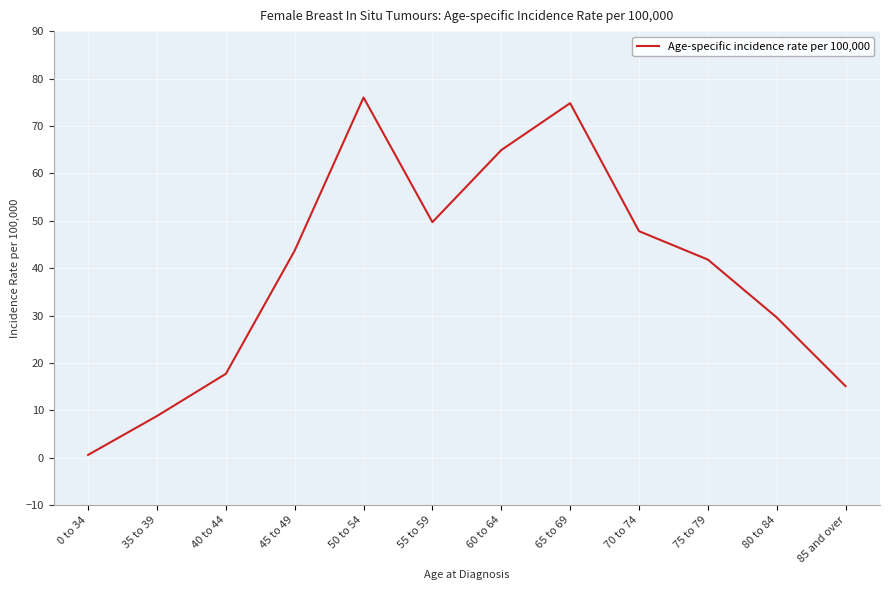

Rank the categories by value from highest to lowest.

50 to 54, 65 to 69, 60 to 64, 55 to 59, 70 to 74, 45 to 49, 75 to 79, 80 to 84, 40 to 44, 85 and over, 35 to 39, 0 to 34